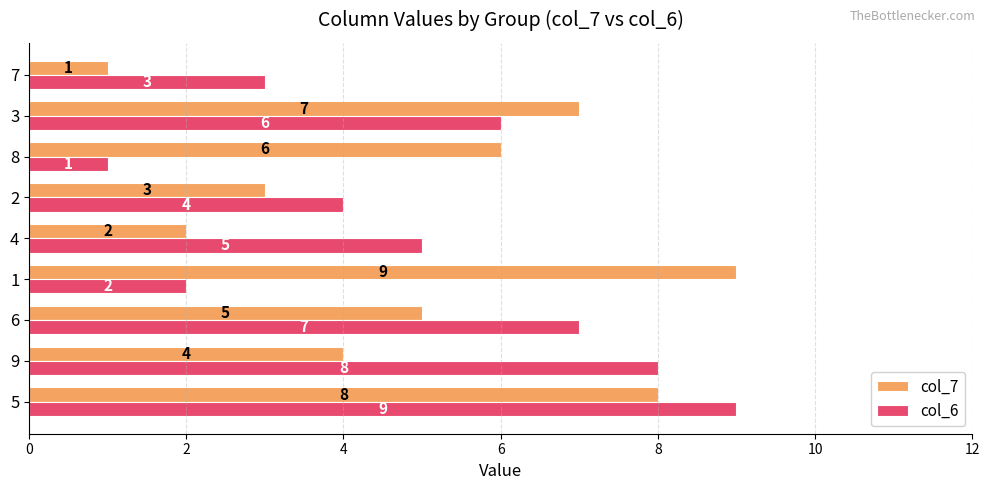

What is the total value across all series at 7?

4